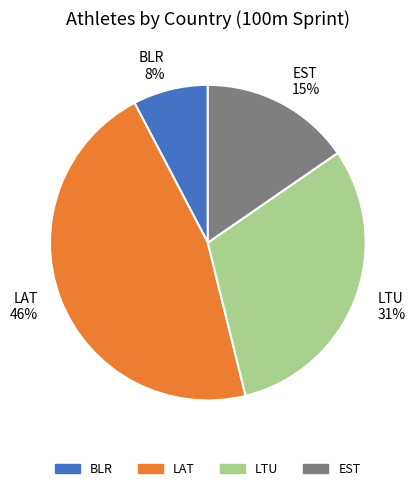

Which category has the smallest portion of the pie?

BLR